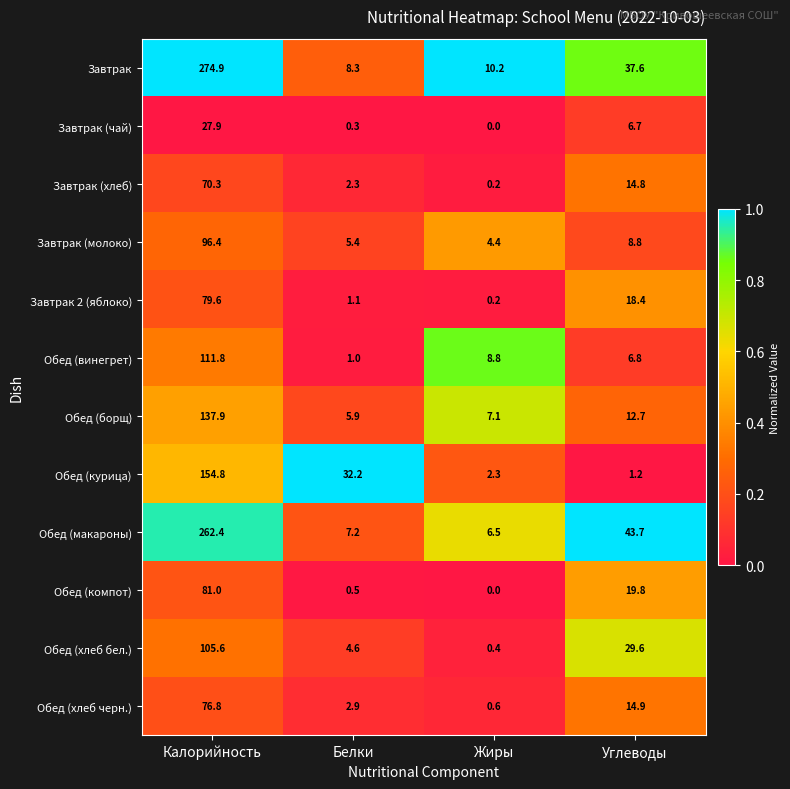

Rank the series by their maximum value, from highest to lowest.

Завтрак, Обед (макароны), Обед (курица), Обед (борщ), Обед (винегрет), Обед (хлеб бел.), Завтрак (молоко), Обед (компот), Завтрак 2 (яблоко), Обед (хлеб черн.), Завтрак (хлеб), Завтрак (чай)